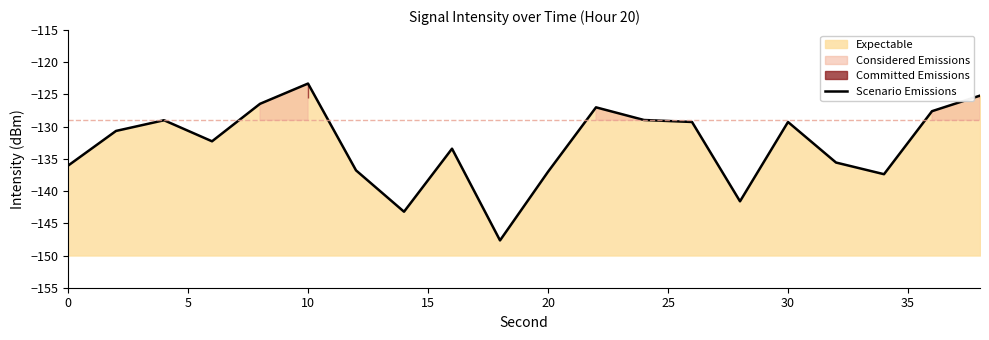

Which has a higher value, 15 or 40?

15